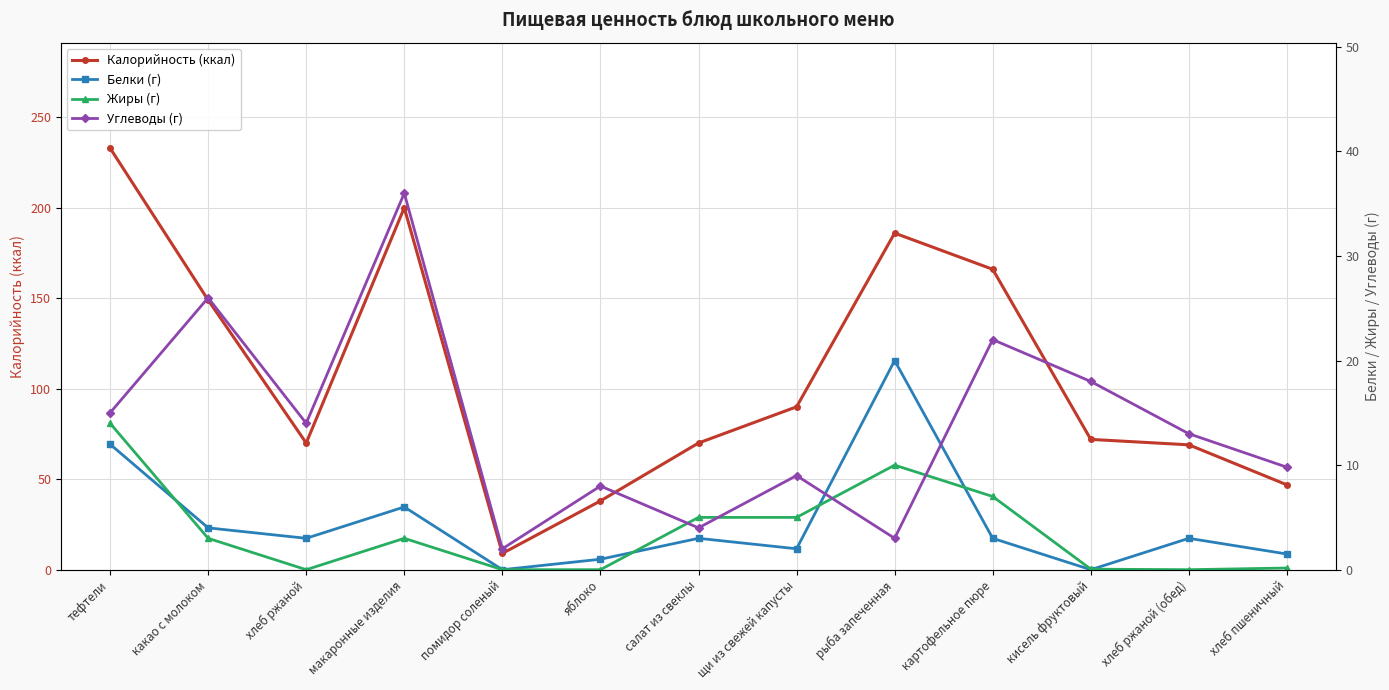

At which category is the sum across all series the highest?

тефтели